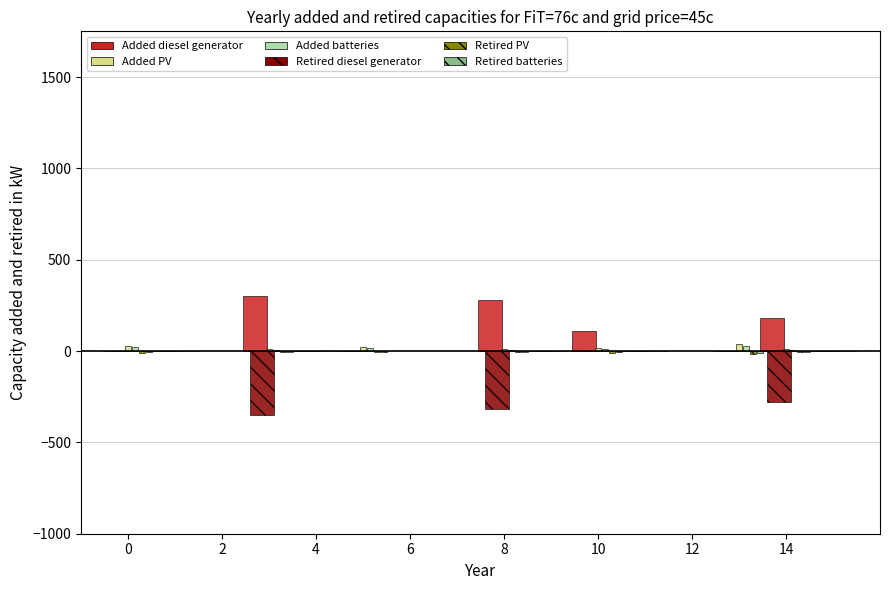

What are all the series names shown in the legend?

Added diesel generator, Added PV, Added batteries, Retired diesel generator, Retired PV, Retired batteries